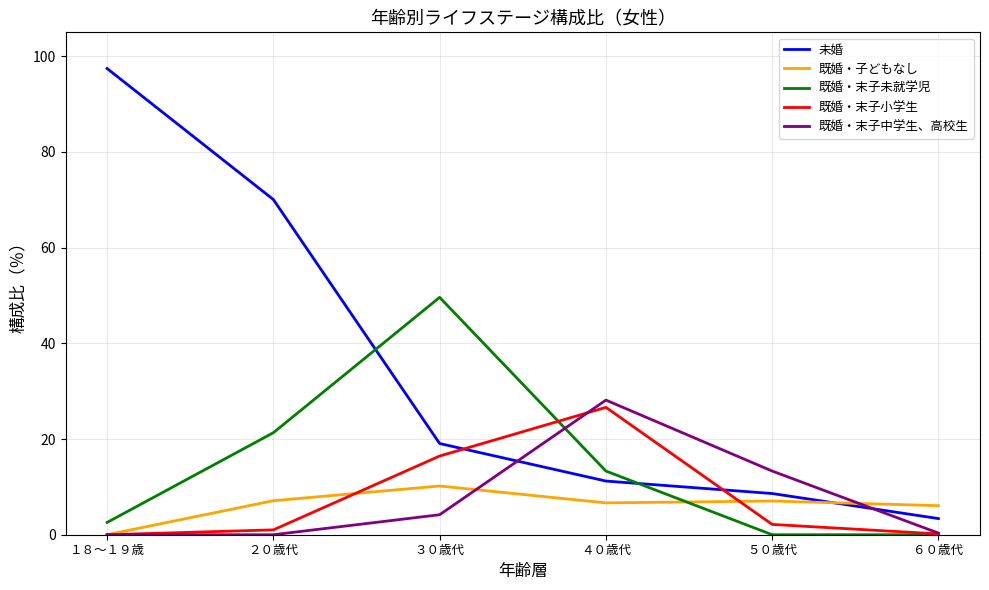

At which label is 既婚・末子小学生 closest to 13?

３０歳代